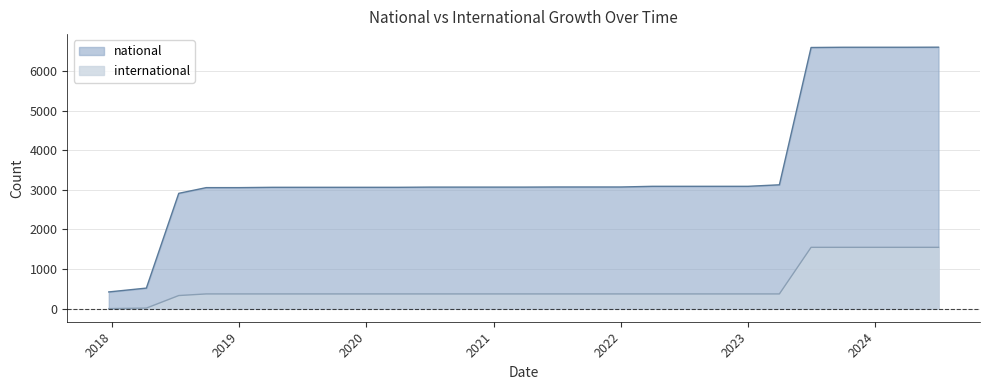

The national series shows 5356 at 2018-09-28. True or false?

False